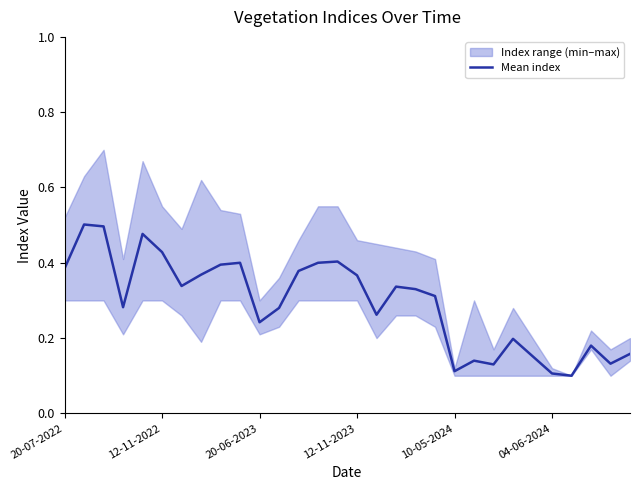

What is the maximum value shown in the chart?

0.5